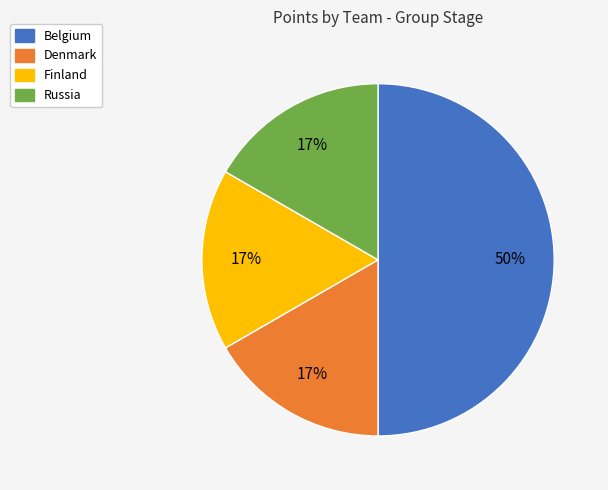

Which slice is the largest?

Belgium